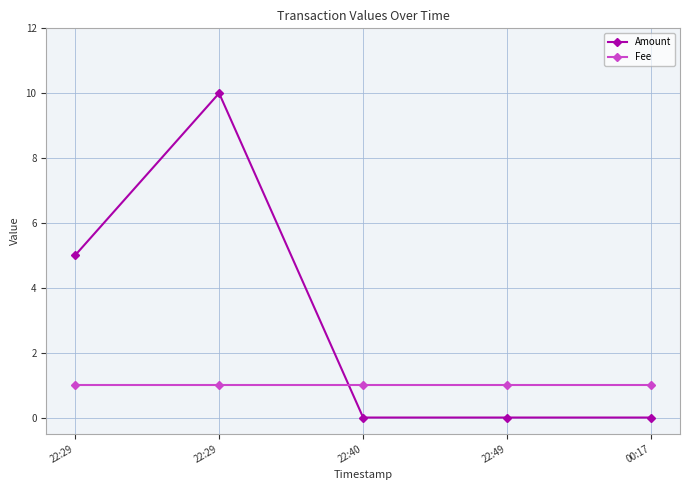

Does the chart have visible grid lines?

Yes